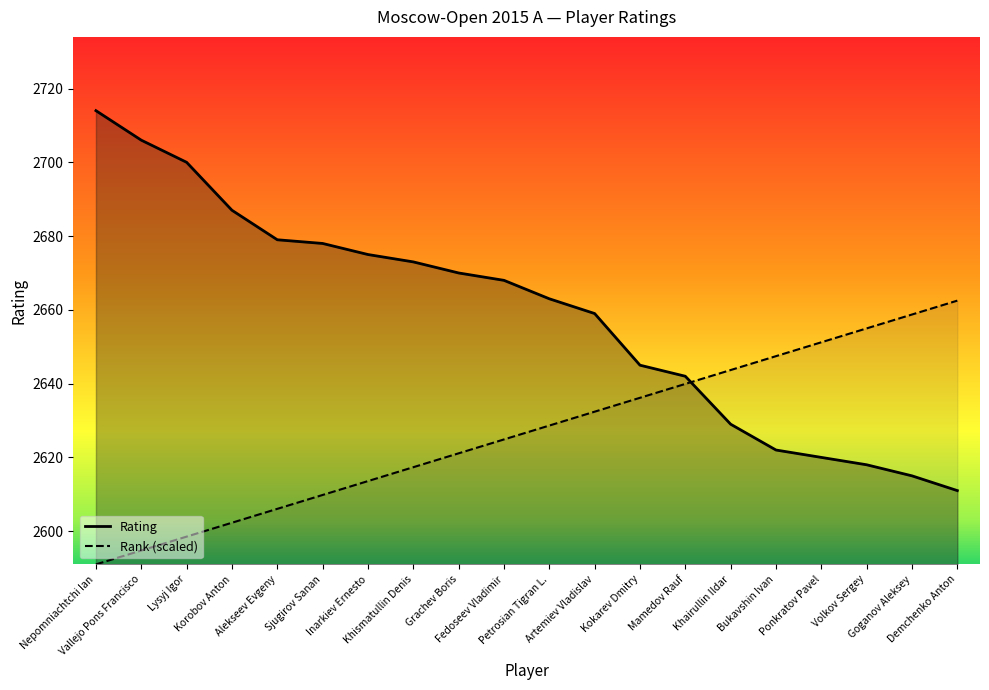

What is the difference between the maximum and minimum values in the Rating series?

103.0